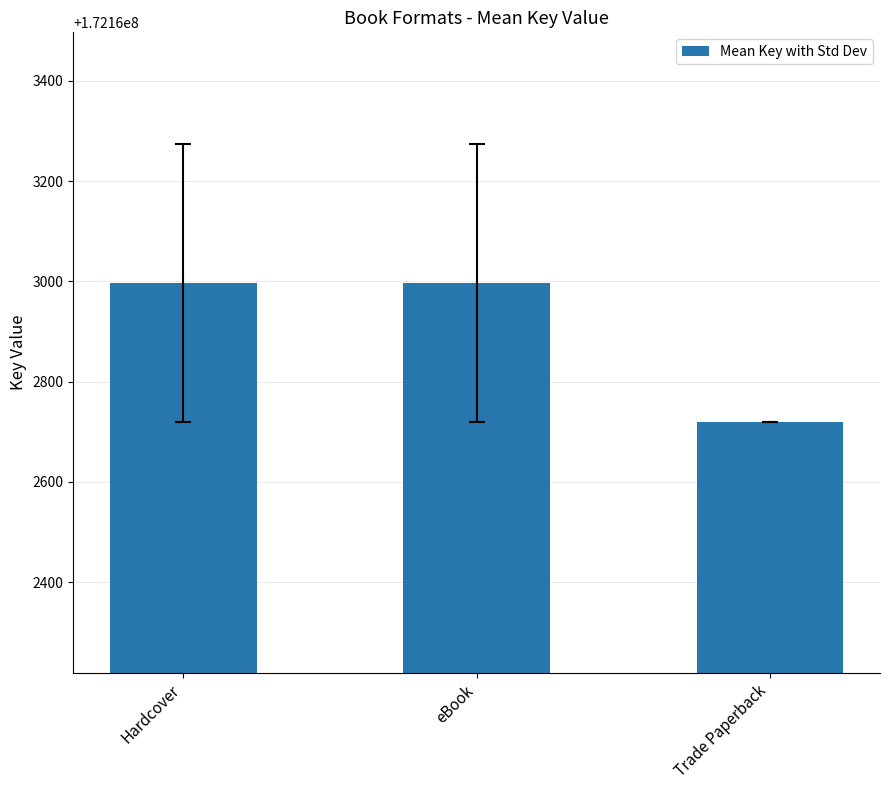

Reading left to right, list all the values displayed in this chart.

Hardcover=172162997	eBook=172162997	Trade Paperback=172162719